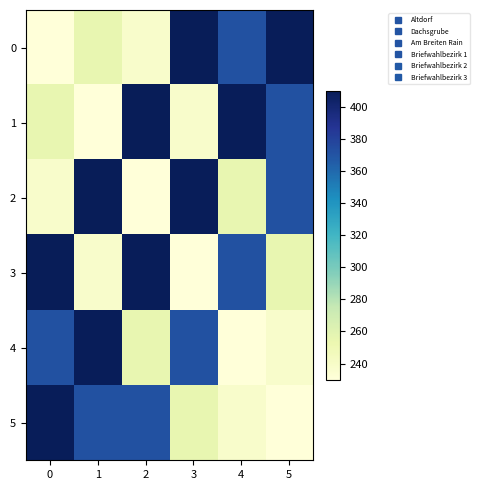

Which has a higher value, 0 or 5?

5